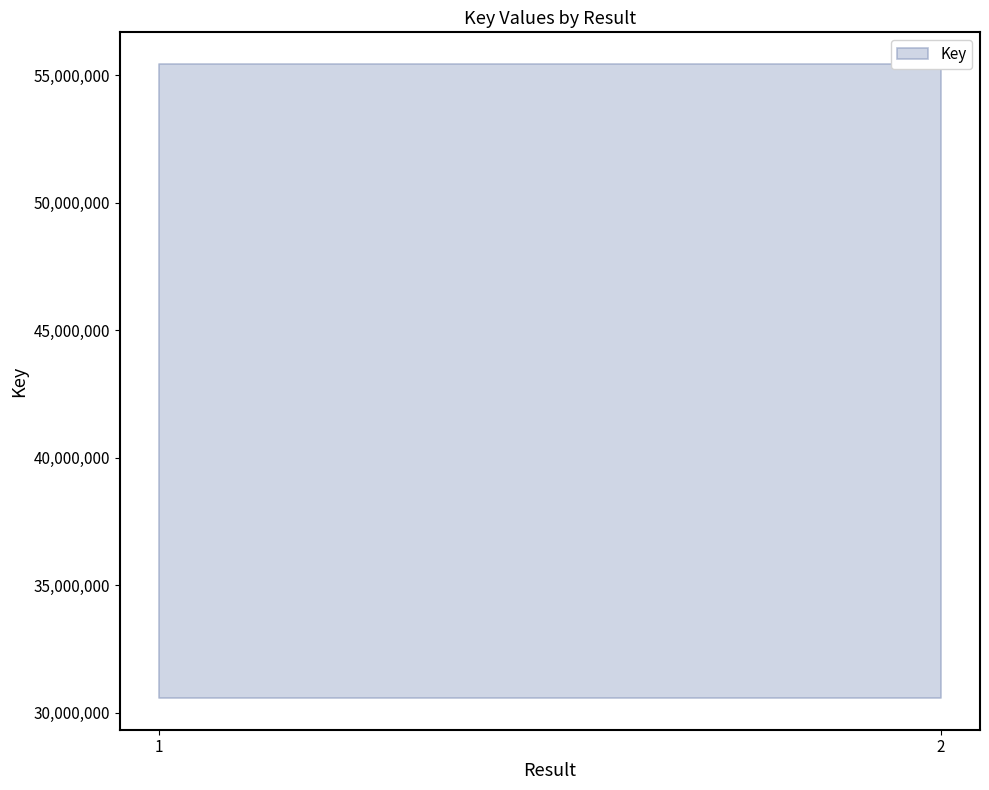

Rank the categories by value from highest to lowest.

1, 2